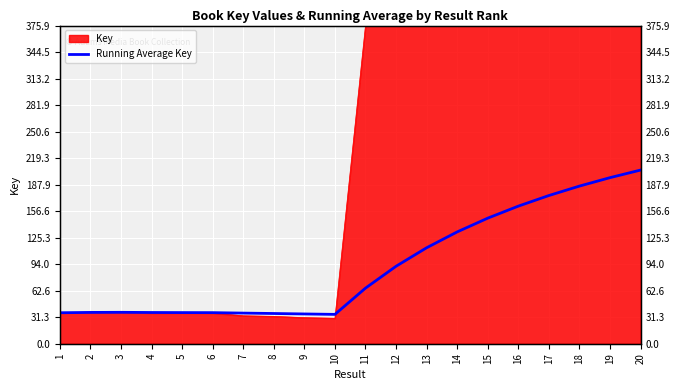

Reading left to right, extract all data points from this chart.

36.6	37.0	37.1	36.9	36.8	36.7	36.2	35.7	35.2	34.7	65.7	91.5	113.4	132.1	148.3	162.5	175.1	186.2	196.2	205.2